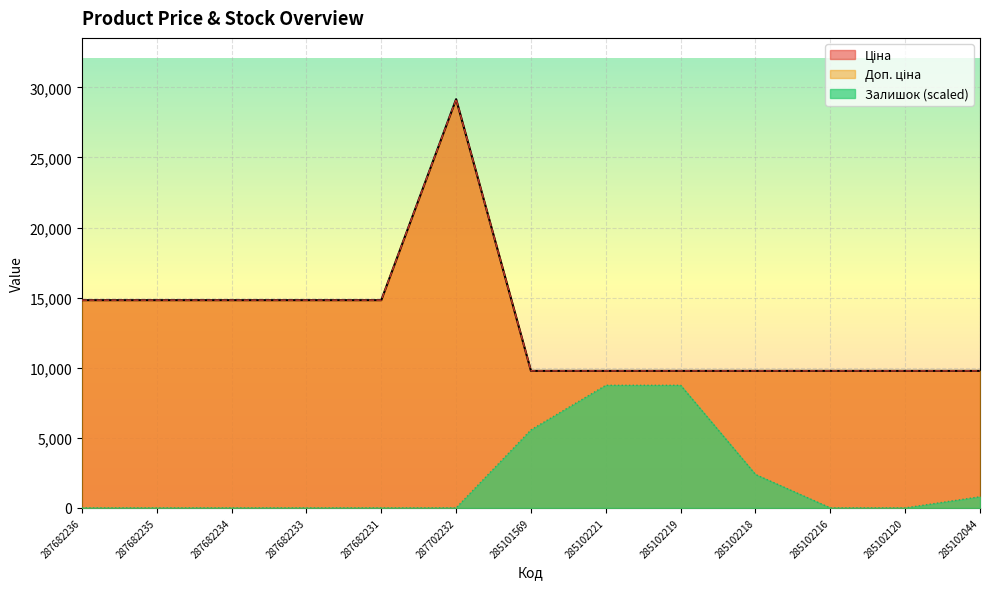

At which category does the chart reach its peak across all series?

287702232